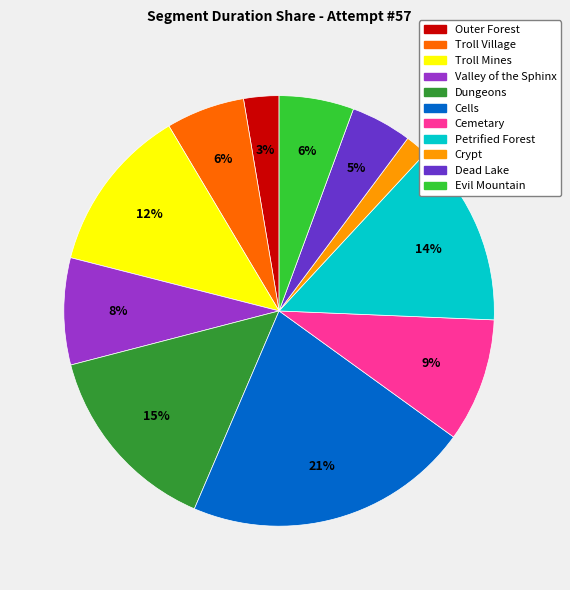

To the nearest percent, what is the combined percentage of Cells and Dungeons?

36%